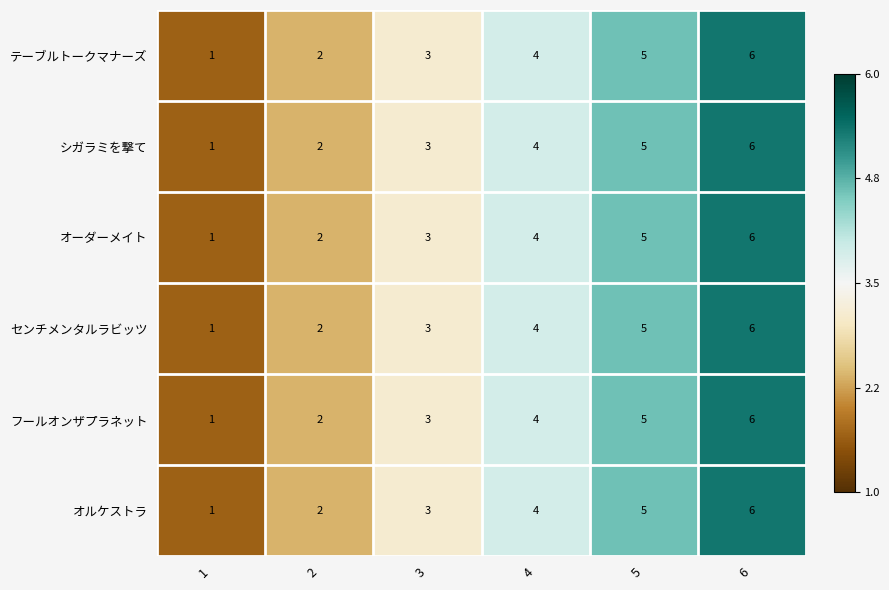

Count the number of data series in this chart.

6